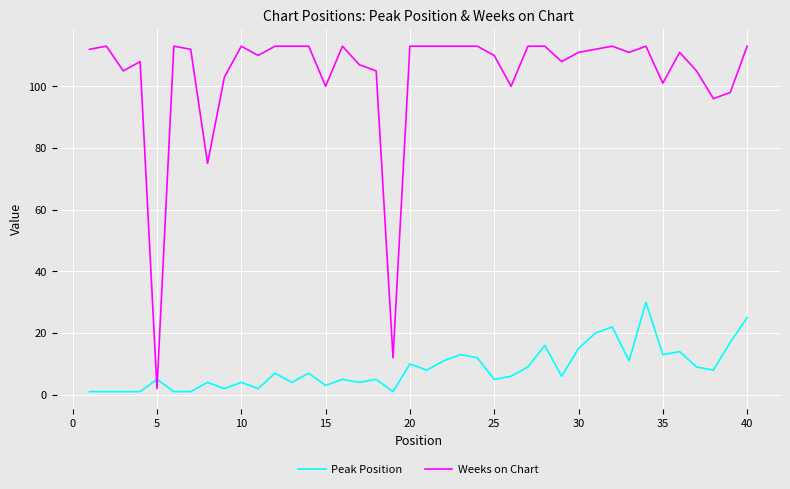

Which series has the largest range (max minus min)?

Weeks on Chart